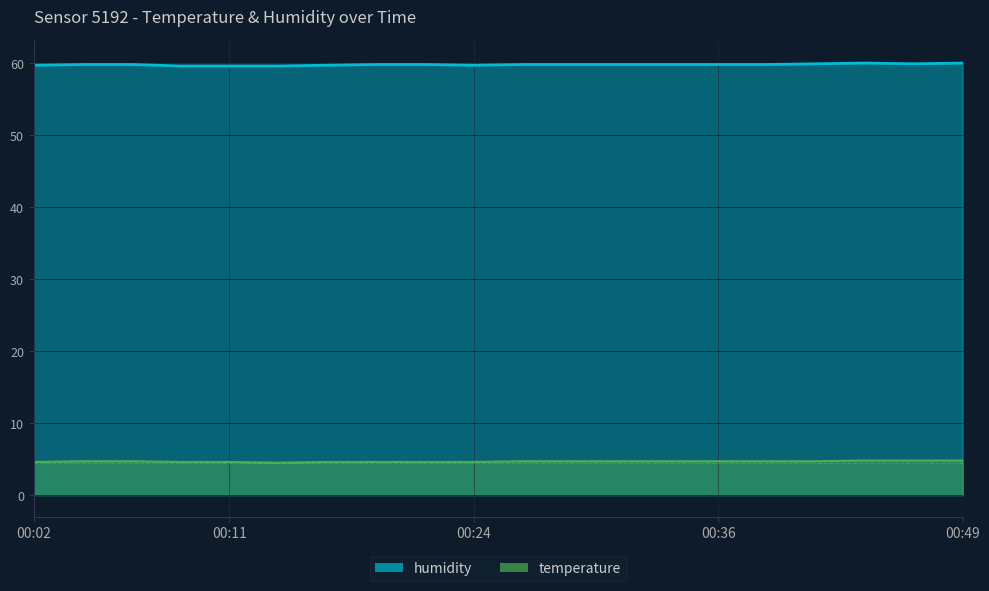

True or false: humidity and temperature intersect in this chart.

False